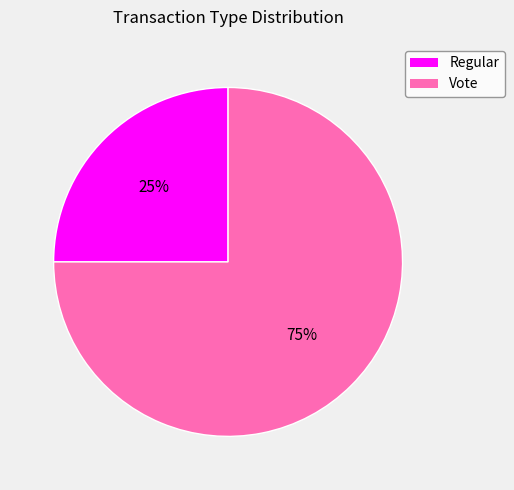

How many slices are in this pie chart?

2